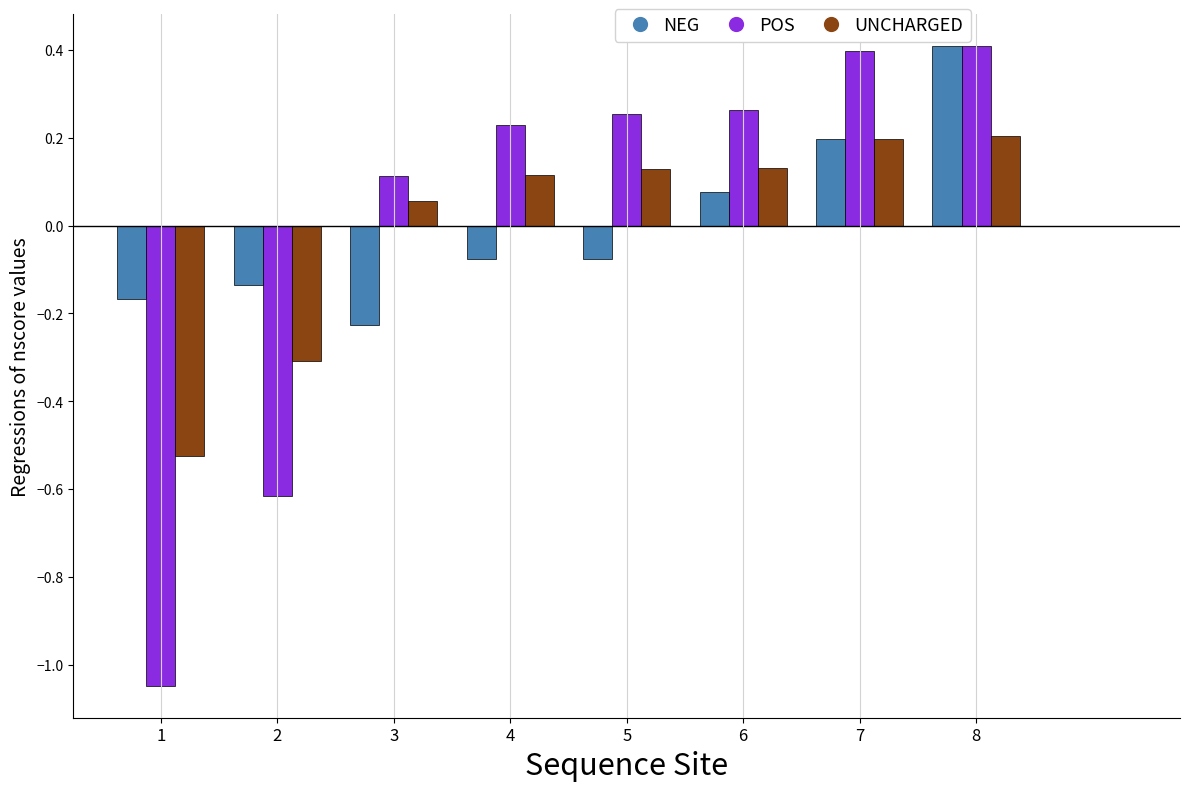

Does the chart contain stacked bars?

No